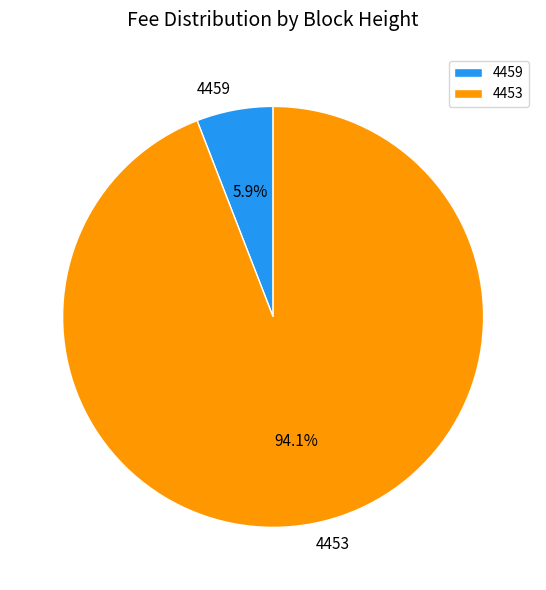

Which slice is the largest?

4453